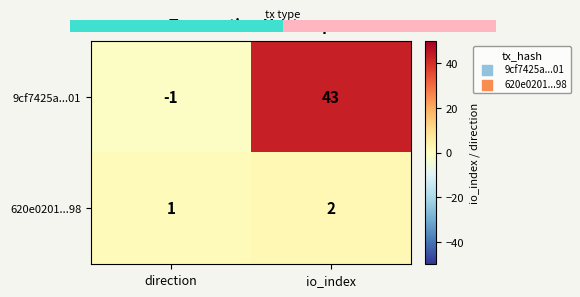

Which series has the largest total across all categories?

9cf7425a...01